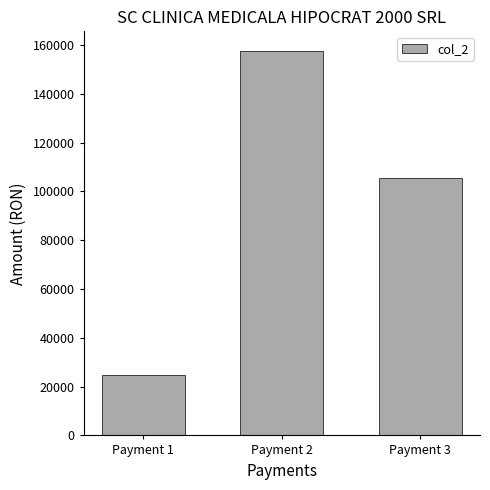

Where is the data nearest to the value 91250?

Payment 3